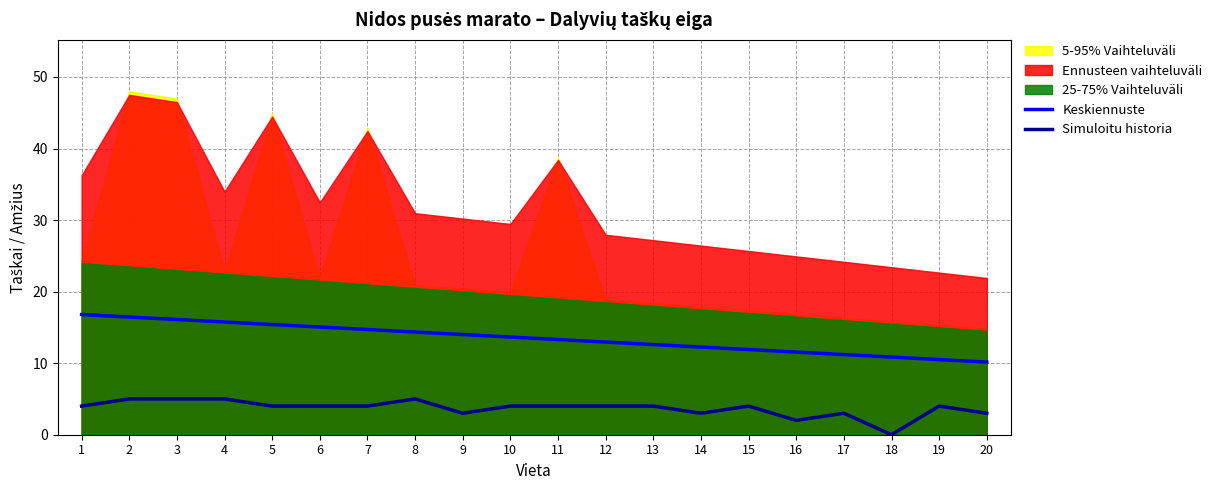

Reading right to left, what are all the values shown in this chart?

Keskiennuste: 10.1	10.5	10.8	11.2	11.5	11.9	12.2	12.6	12.9	13.3	13.6	14.0	14.3	14.7	15.0	15.4	15.7	16.1	16.4	16.8
Simuloitu historia: 3.0	4.0	0.0	3.0	2.0	4.0	3.0	4.0	4.0	4.0	4.0	3.0	5.0	4.0	4.0	4.0	5.0	5.0	5.0	4.0